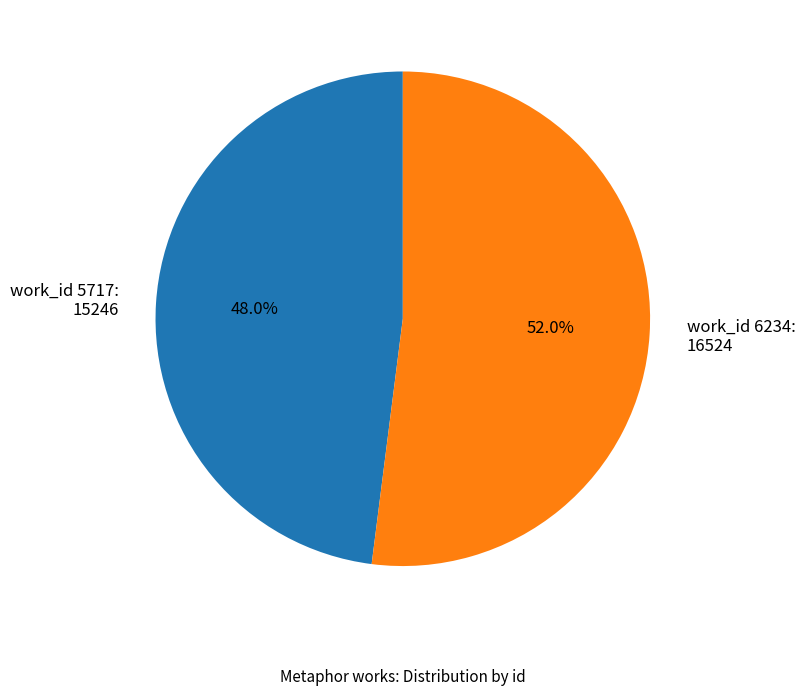

Combined, do work_id 5717: 15246 and work_id 6234: 16524 account for over 50%?

Yes